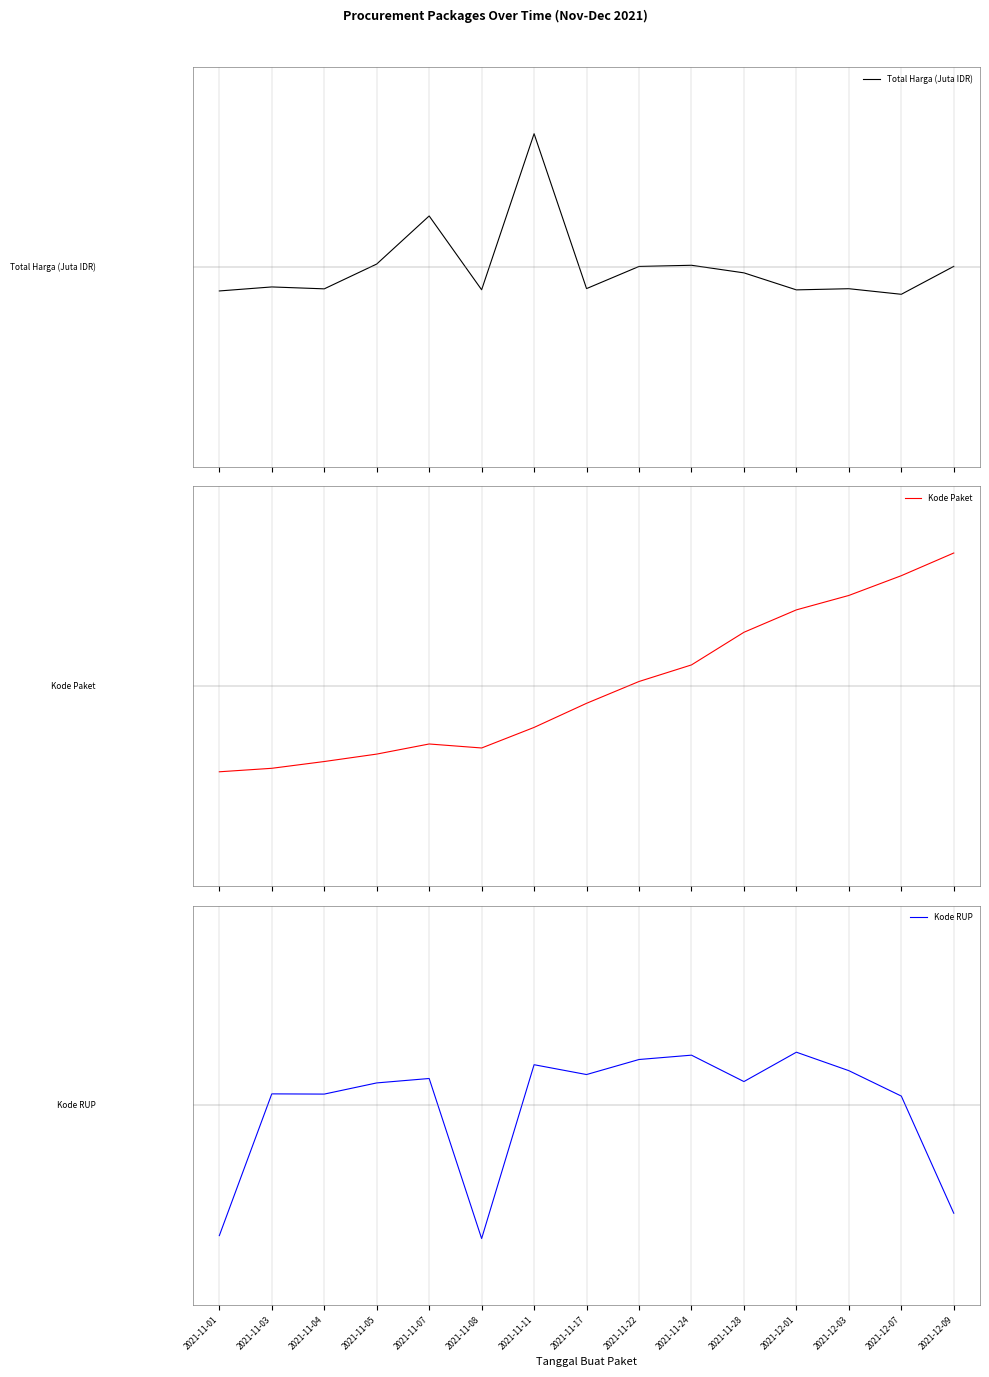

Is it true that Kode RUP equals 0.1 at 2021-11-03?

False